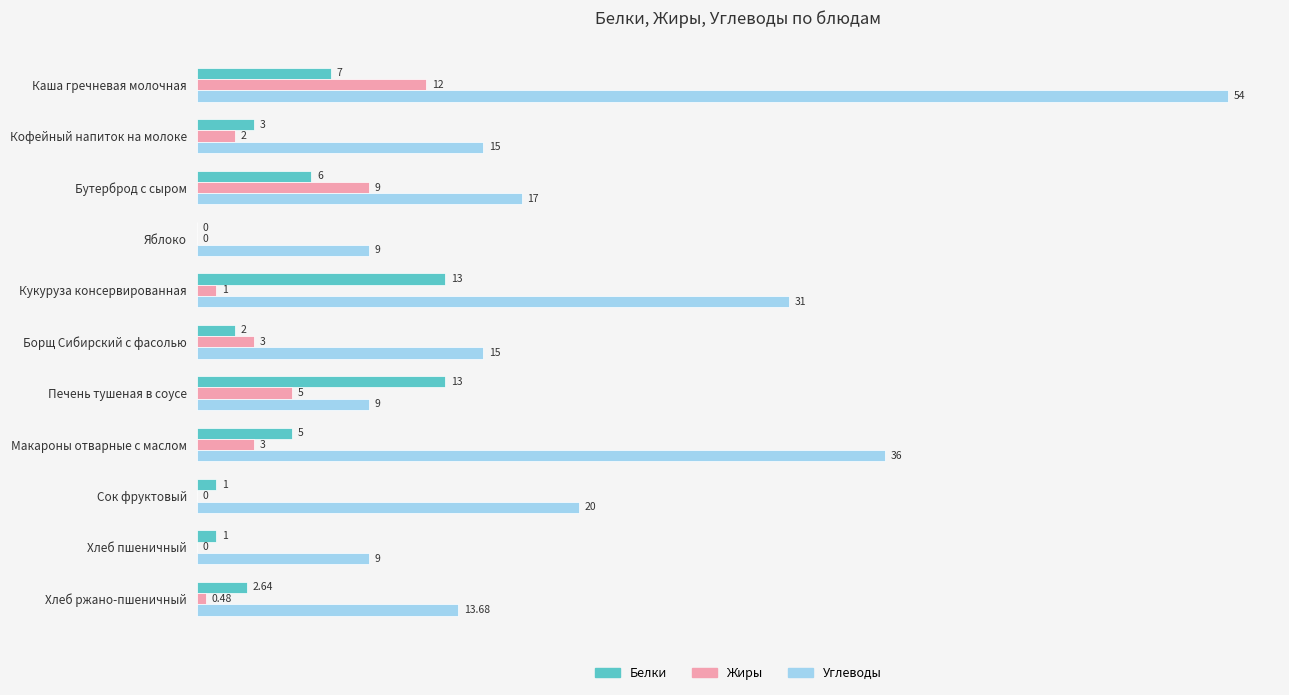

Is the value of Белки at Кукуруза консервированная greater than the value of Жиры at Сок фруктовый?

Yes